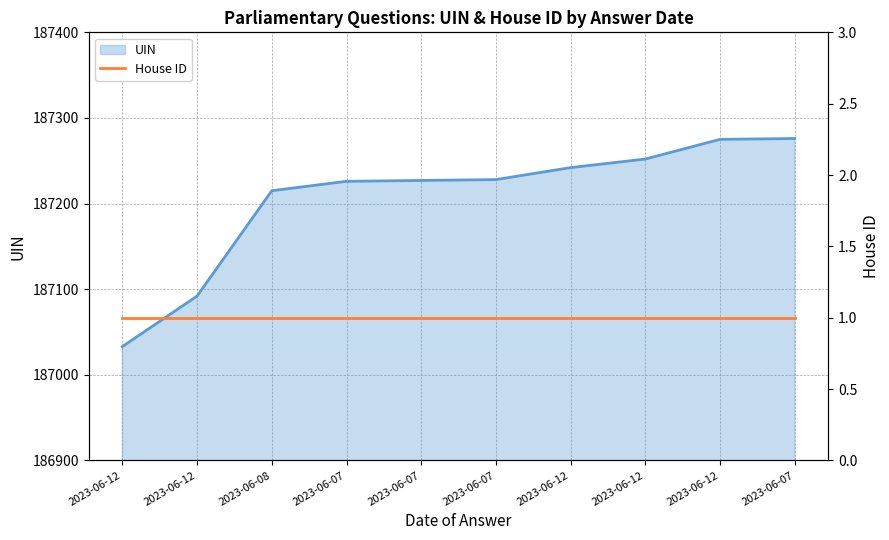

What is the average value?

187207